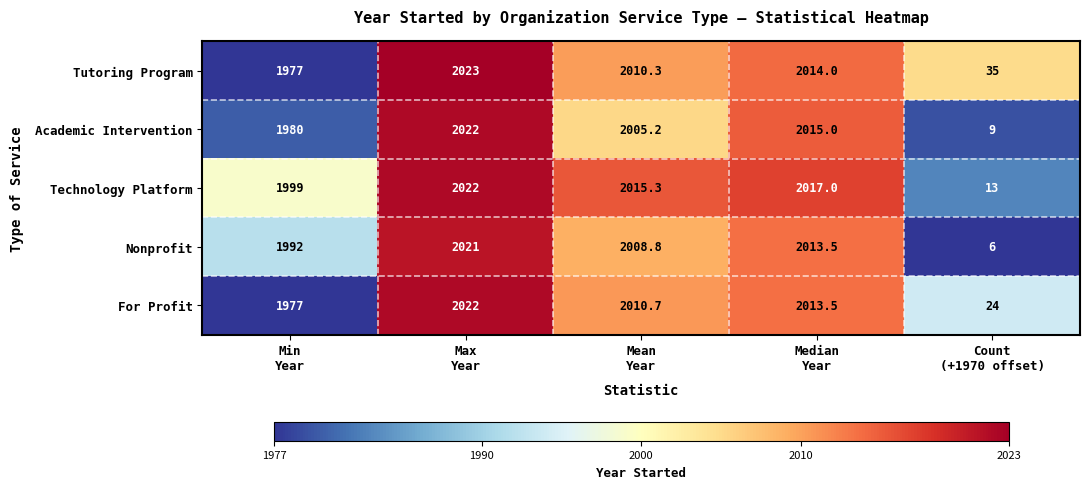

Rank the series by their average value, from highest to lowest.

Technology Platform, Tutoring Program, For Profit, Nonprofit, Academic Intervention